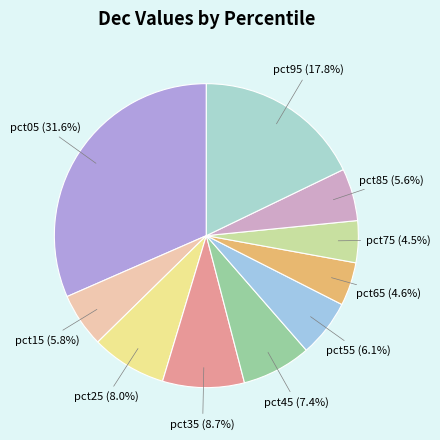

How many slices are in this pie chart?

10